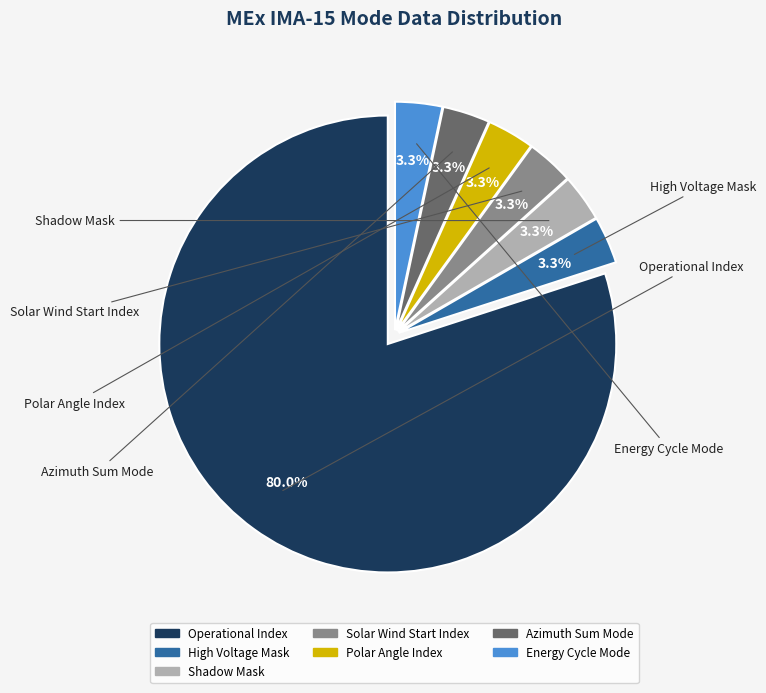

How many slices are in this pie chart?

7